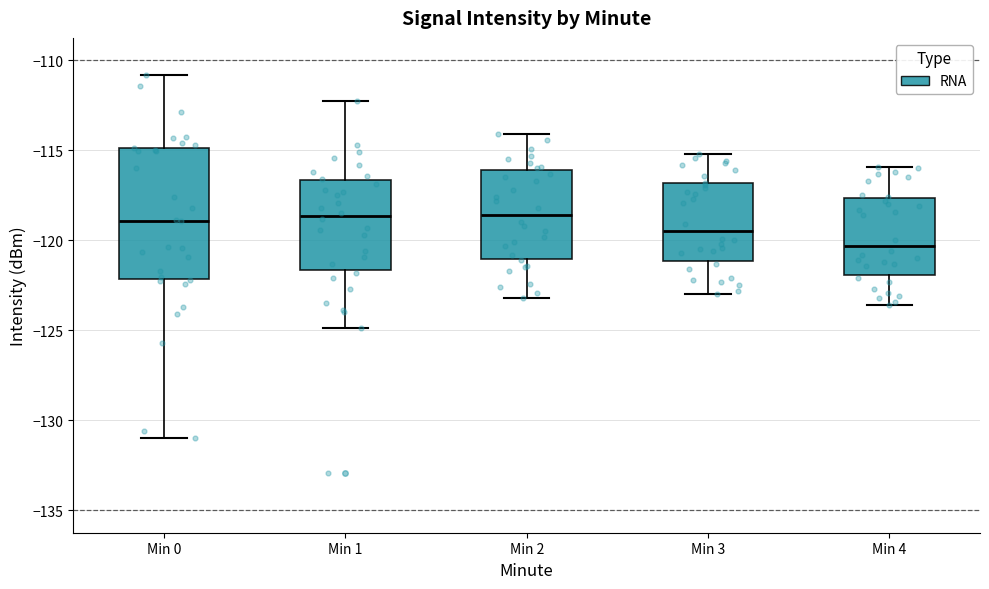

Which box is the tallest, from its lower edge to its upper edge?

Min 0